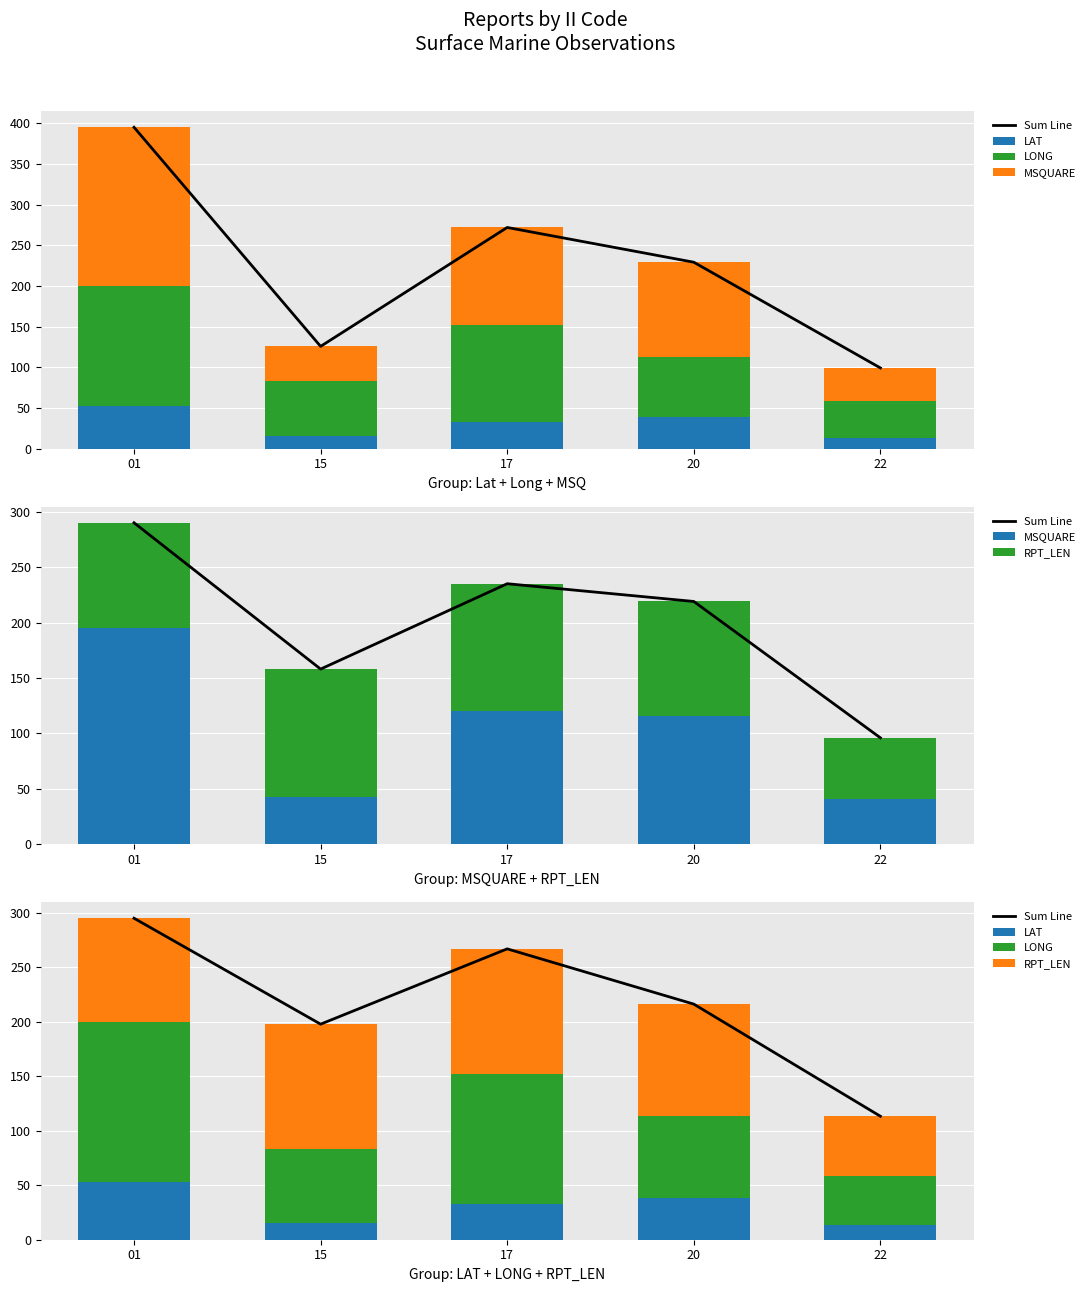

True or false: RPT_LEN has a value of 115.0 at 15.

True